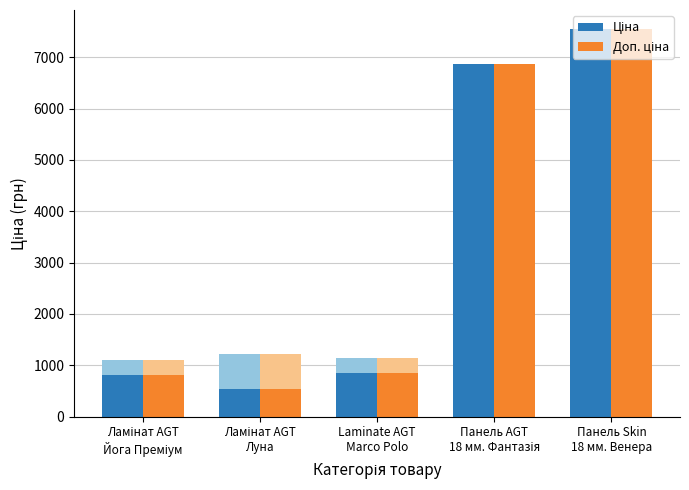

Reading left to right, what are all the values shown in this chart?

Ціна: 813.0	535.4	842.8	6879.5	7545.9
Доп. ціна: 813.0	535.4	842.8	6879.5	7545.9